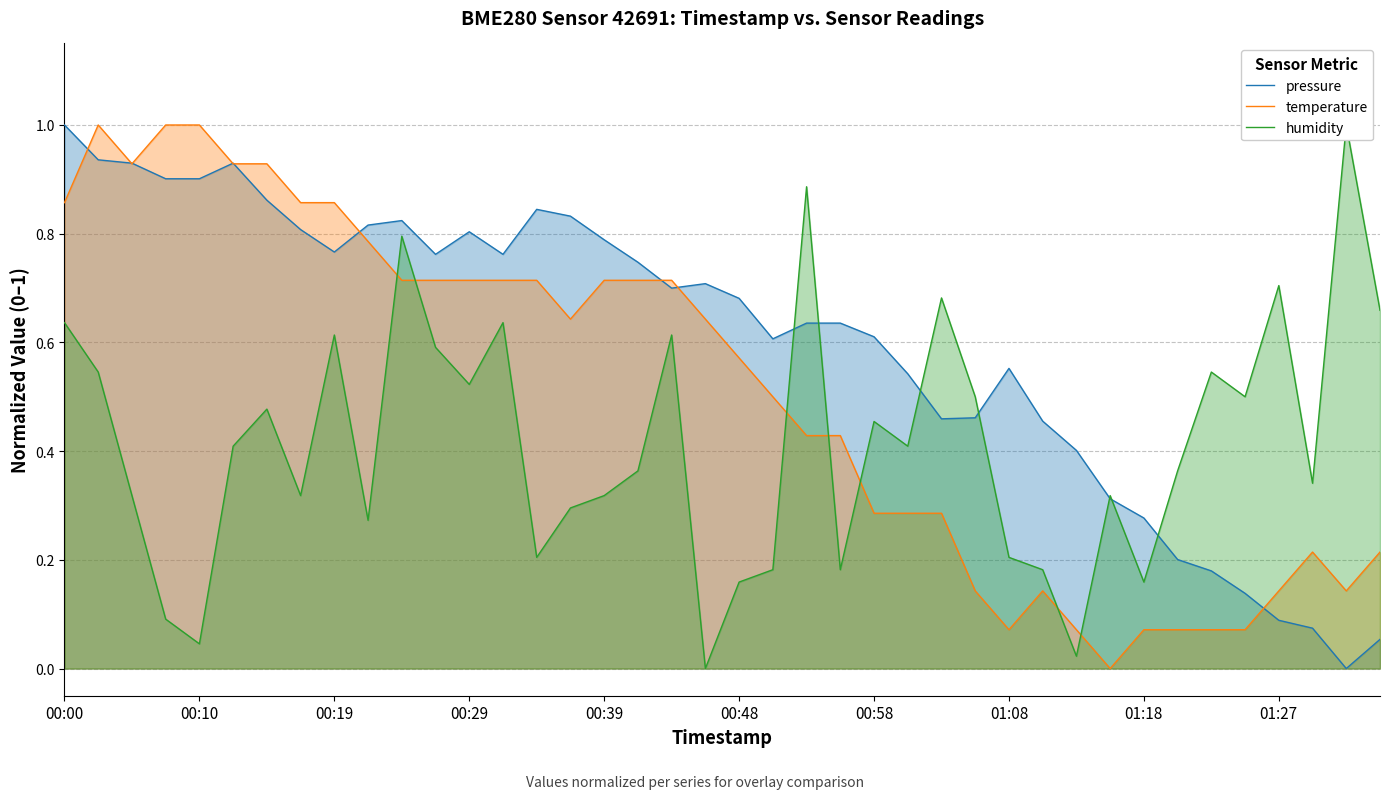

Reading right to left, list all the values displayed in this chart.

pressure: 0.1	0.0	0.1	0.1	0.1	0.2	0.2	0.3	0.3	0.4	0.5	0.6	0.5	0.5	0.5	0.6	0.6	0.6	0.6	0.7	0.7	0.7	0.7	0.8	0.8	0.8	0.8	0.8	0.8	0.8	0.8	0.8	0.8	0.9	0.9	0.9	0.9	0.9	0.9	1.0
temperature: 0.2	0.1	0.2	0.1	0.1	0.1	0.1	0.1	0.0	0.1	0.1	0.1	0.1	0.3	0.3	0.3	0.4	0.4	0.5	0.6	0.6	0.7	0.7	0.7	0.6	0.7	0.7	0.7	0.7	0.7	0.8	0.9	0.9	0.9	0.9	1.0	1.0	0.9	1.0	0.9
humidity: 0.7	1.0	0.3	0.7	0.5	0.5	0.4	0.2	0.3	0.0	0.2	0.2	0.5	0.7	0.4	0.5	0.2	0.9	0.2	0.2	0.0	0.6	0.4	0.3	0.3	0.2	0.6	0.5	0.6	0.8	0.3	0.6	0.3	0.5	0.4	0.0	0.1	0.3	0.5	0.6